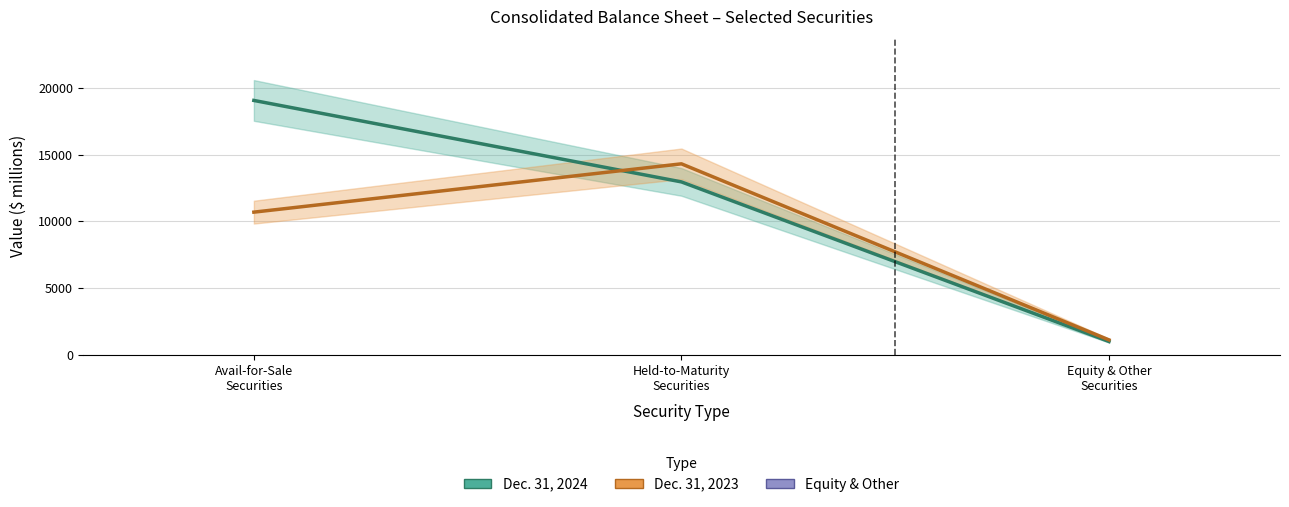

What is the maximum value shown in the chart?

19054